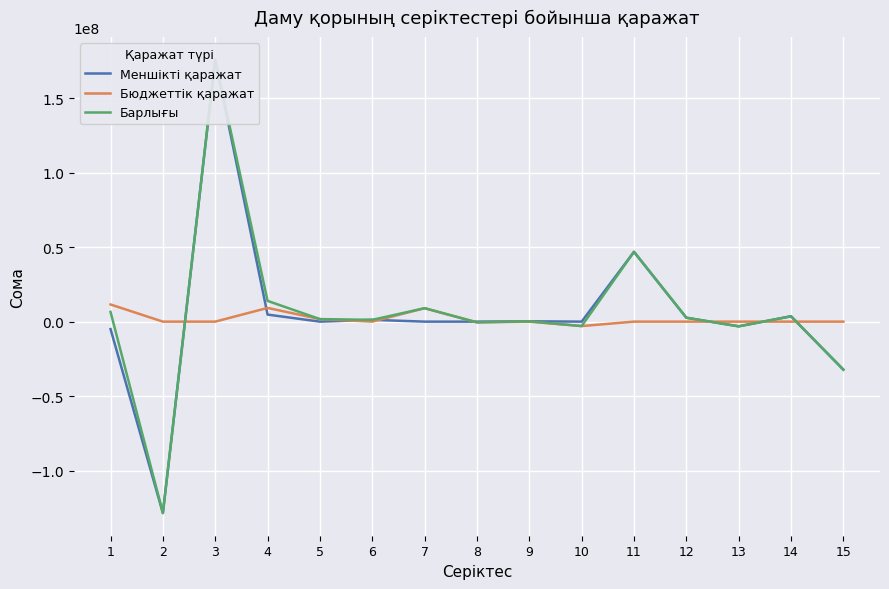

What is the total value across all series at 7?

18050304